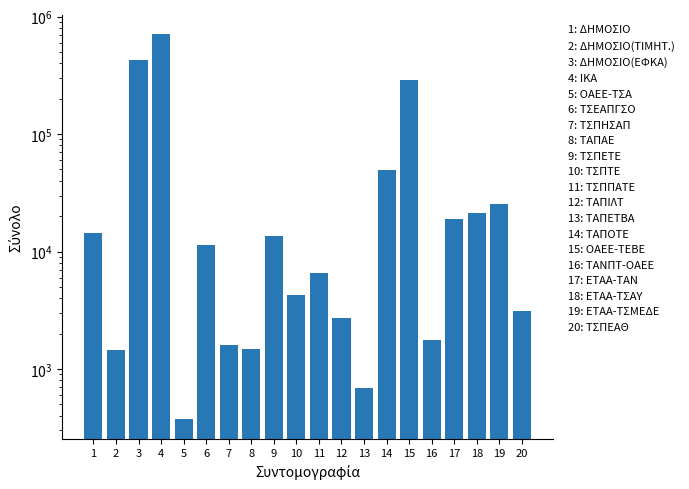

Rank the categories by value from highest to lowest.

4, 3, 15, 14, 19, 18, 17, 1, 9, 6, 11, 10, 20, 12, 16, 7, 8, 2, 13, 5